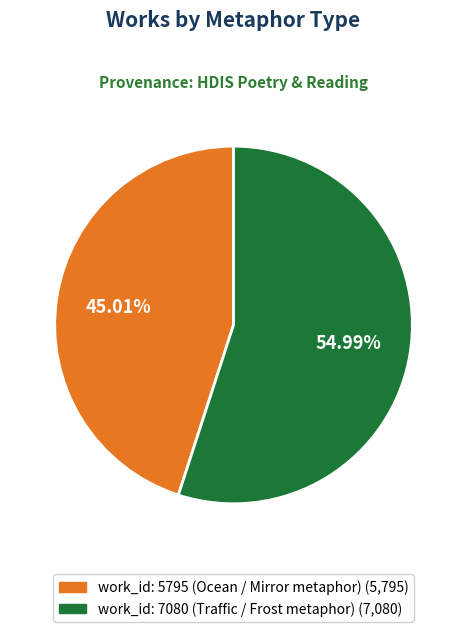

Does any single category account for the majority?

Yes